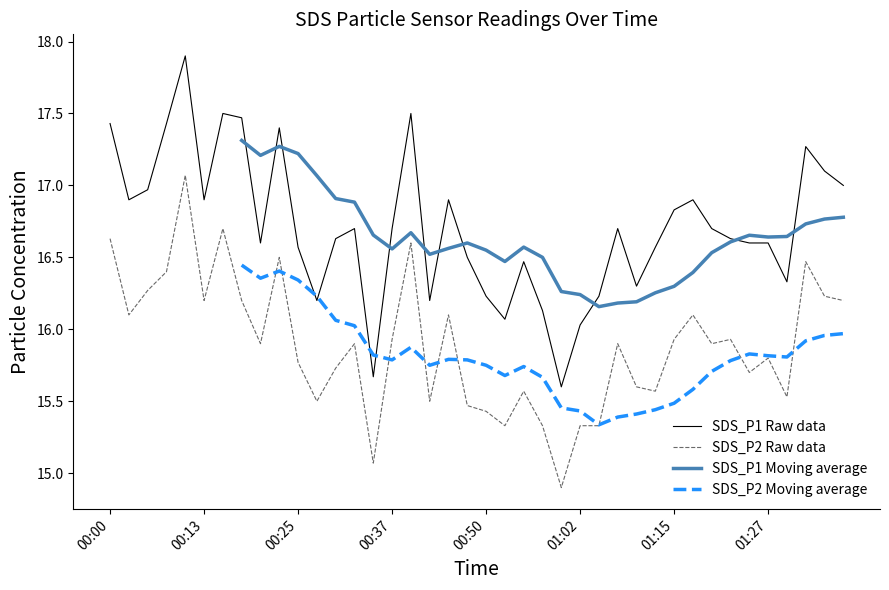

True or false: SDS_P2 Raw data and SDS_P1 Raw data cross at least once.

False